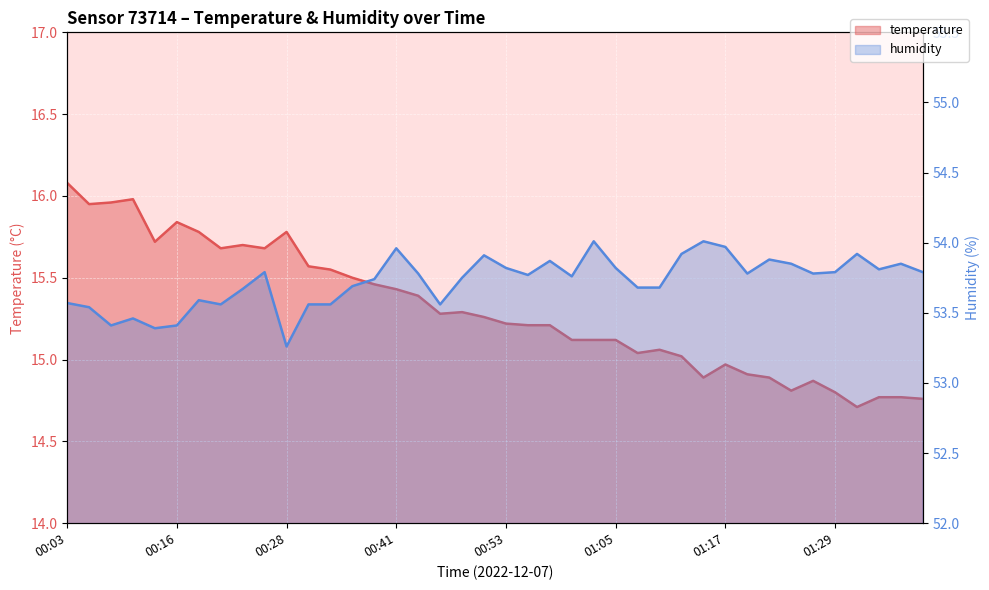

What is the spread (max minus min) of values at 00:18?

37.8